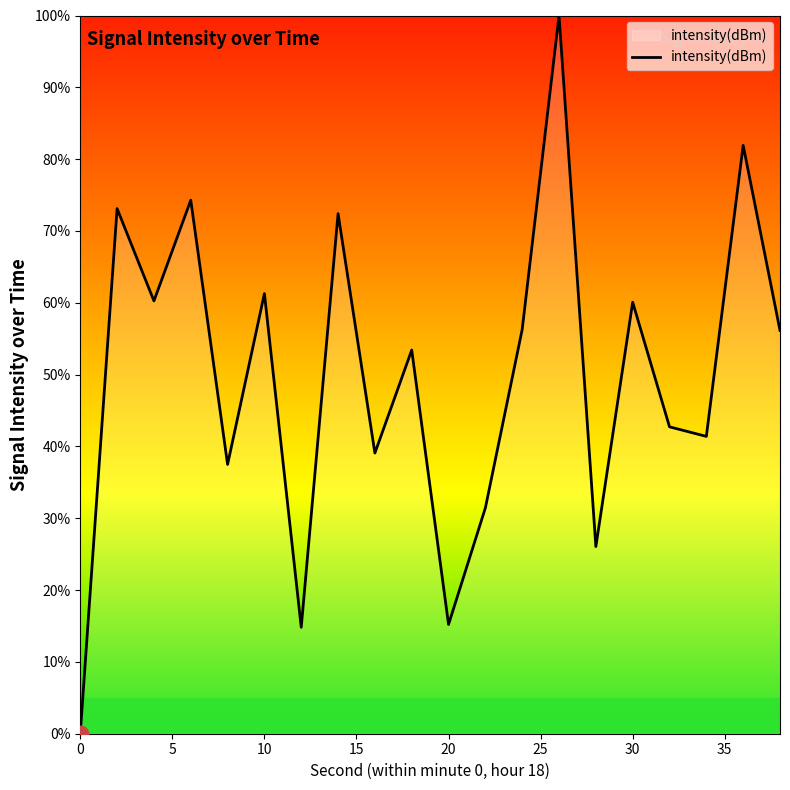

How many lines are shown in the chart?

1